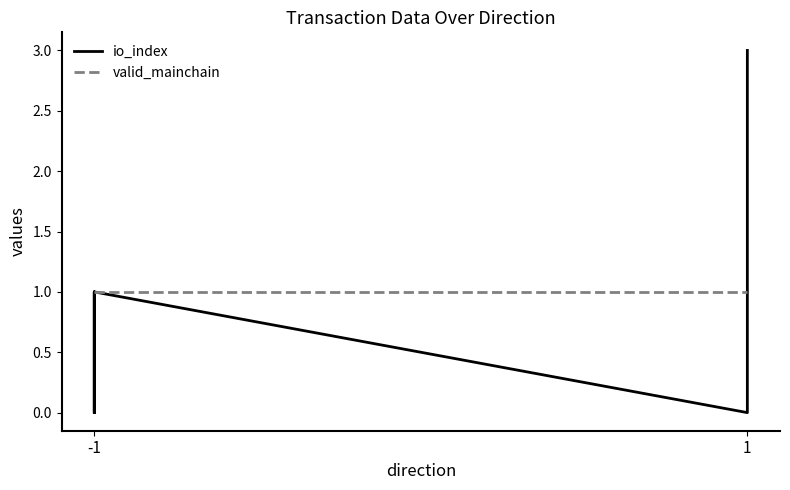

Is it true that valid_mainchain equals 1 at -1?

True